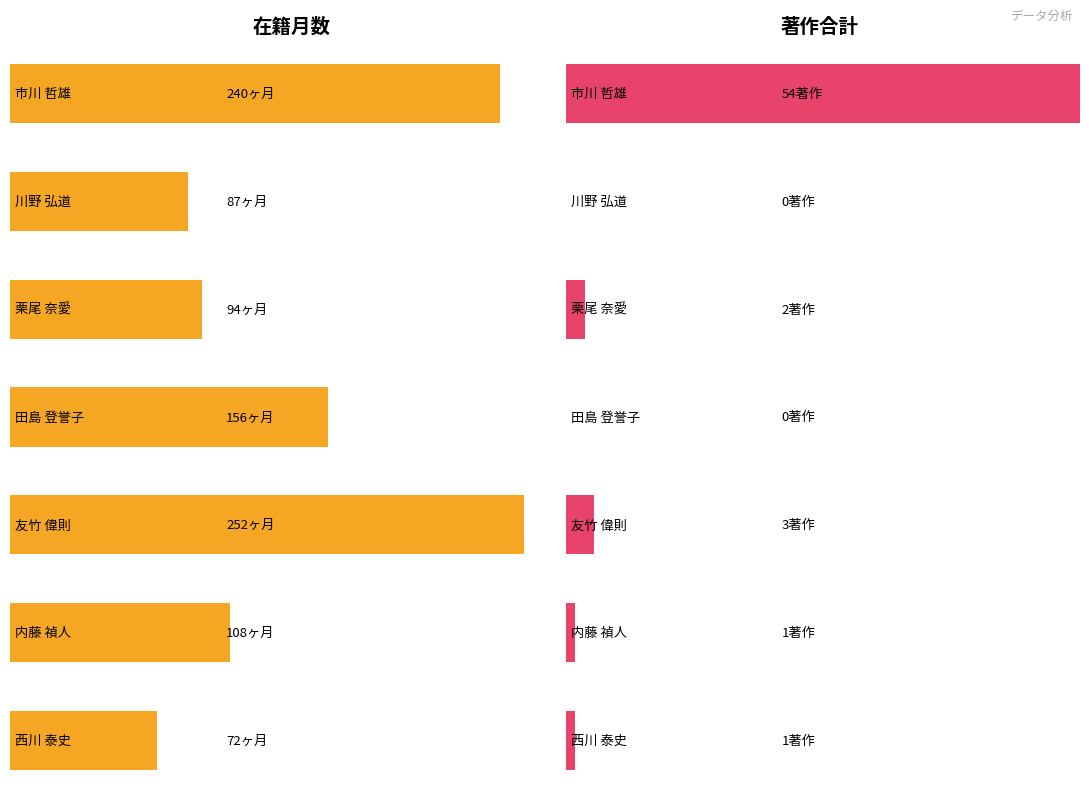

The value of 在籍月数 at 内藤 禎人 is 71. True or false?

False